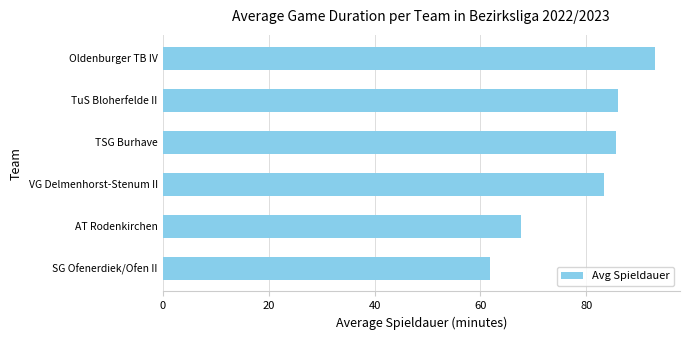

What is the average value?

79.5